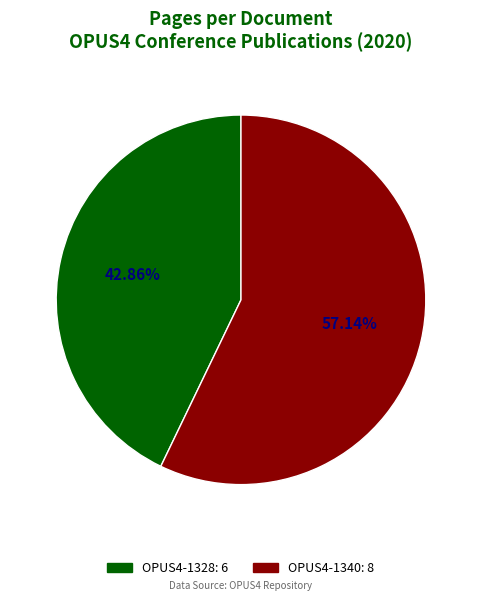

To the nearest percent, what portion does OPUS4-1328 represent?

43%